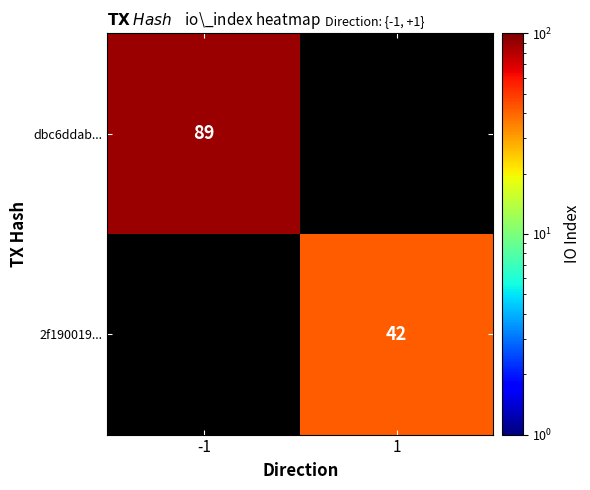

True or false: dbc6ddab... has a value of 151.2 at -1.

False